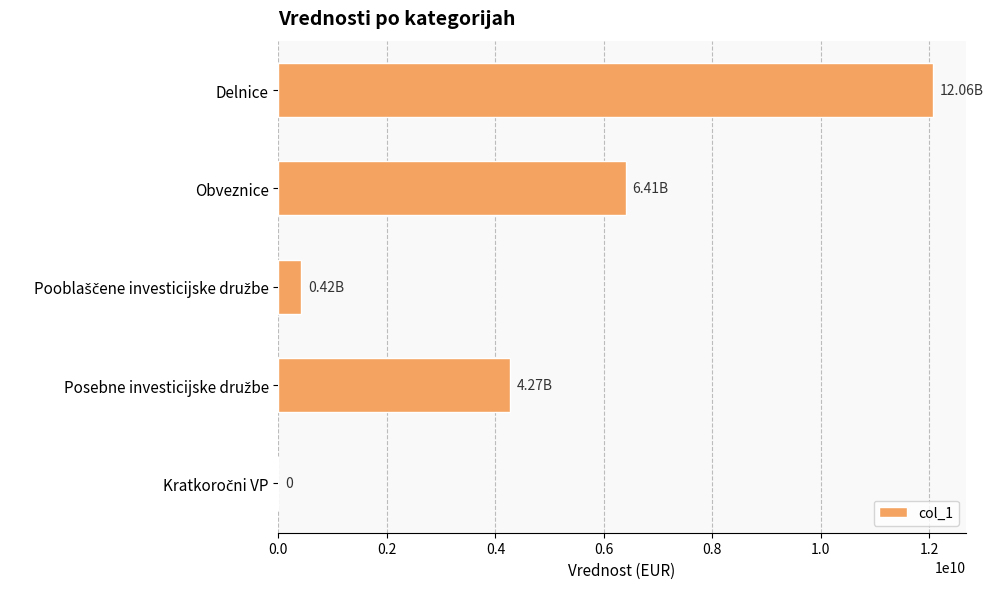

What is the change in value from Delnice to Obveznice?

-5653538693.8